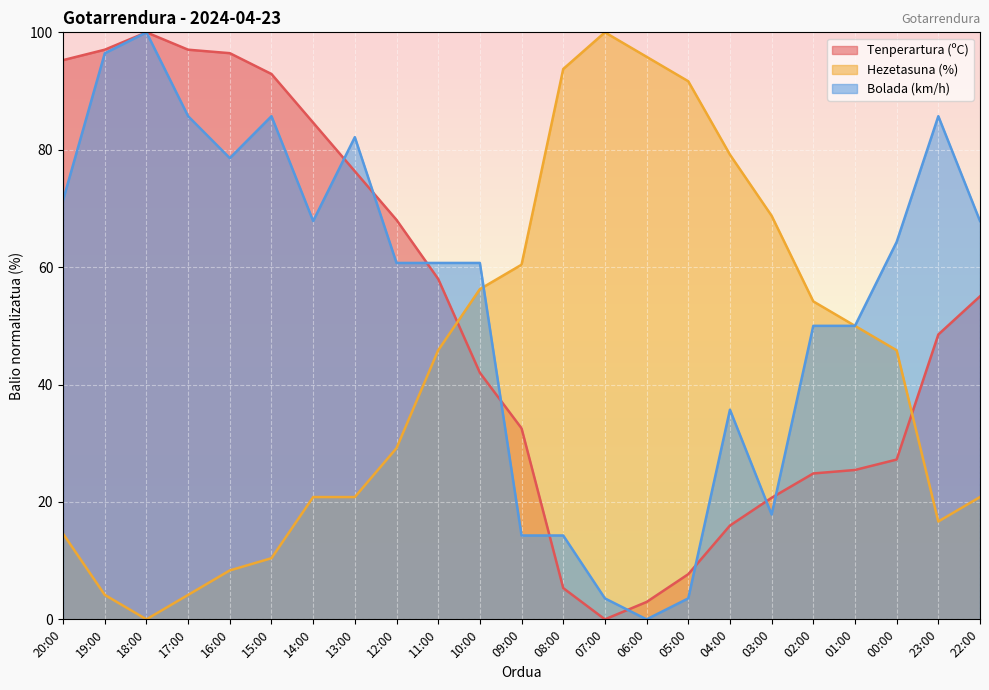

True or false: Hezetasuna (%) and Tenperartura (ºC) cross at least once.

True